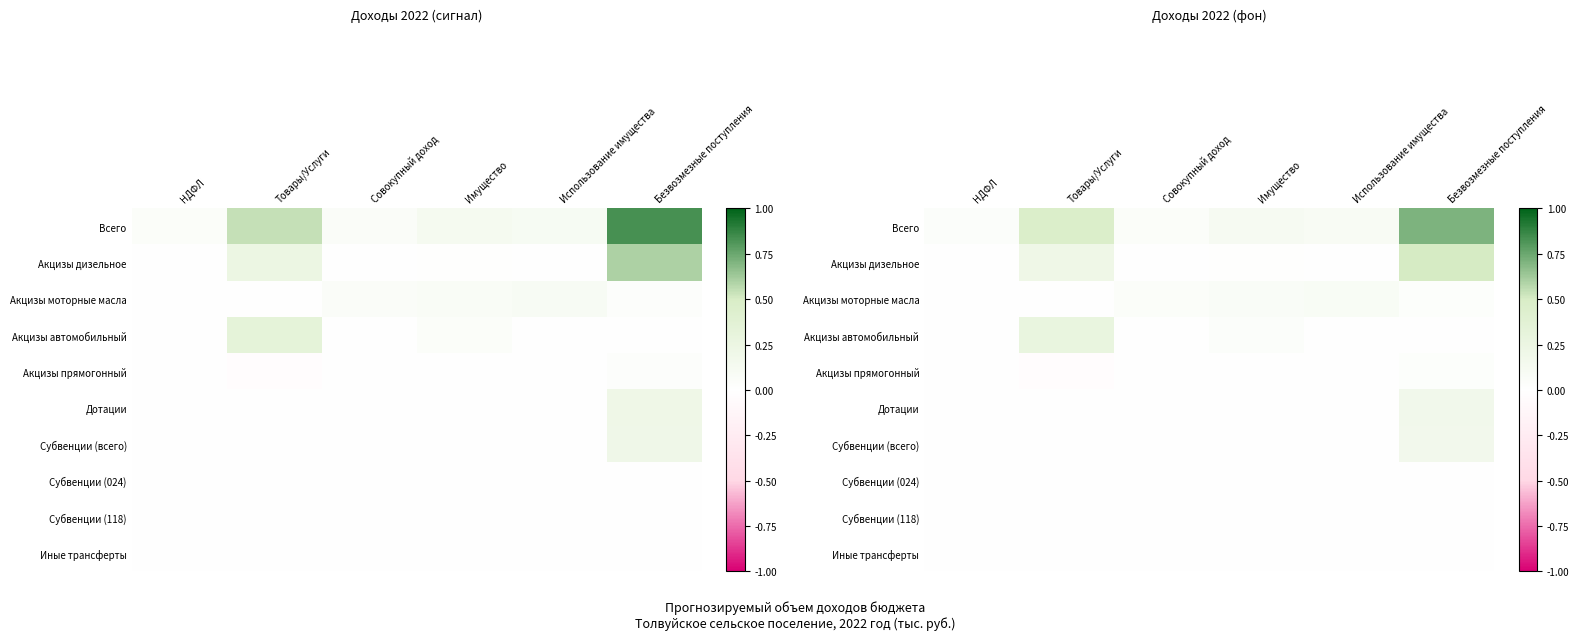

Which series has the largest range (max minus min)?

Всего